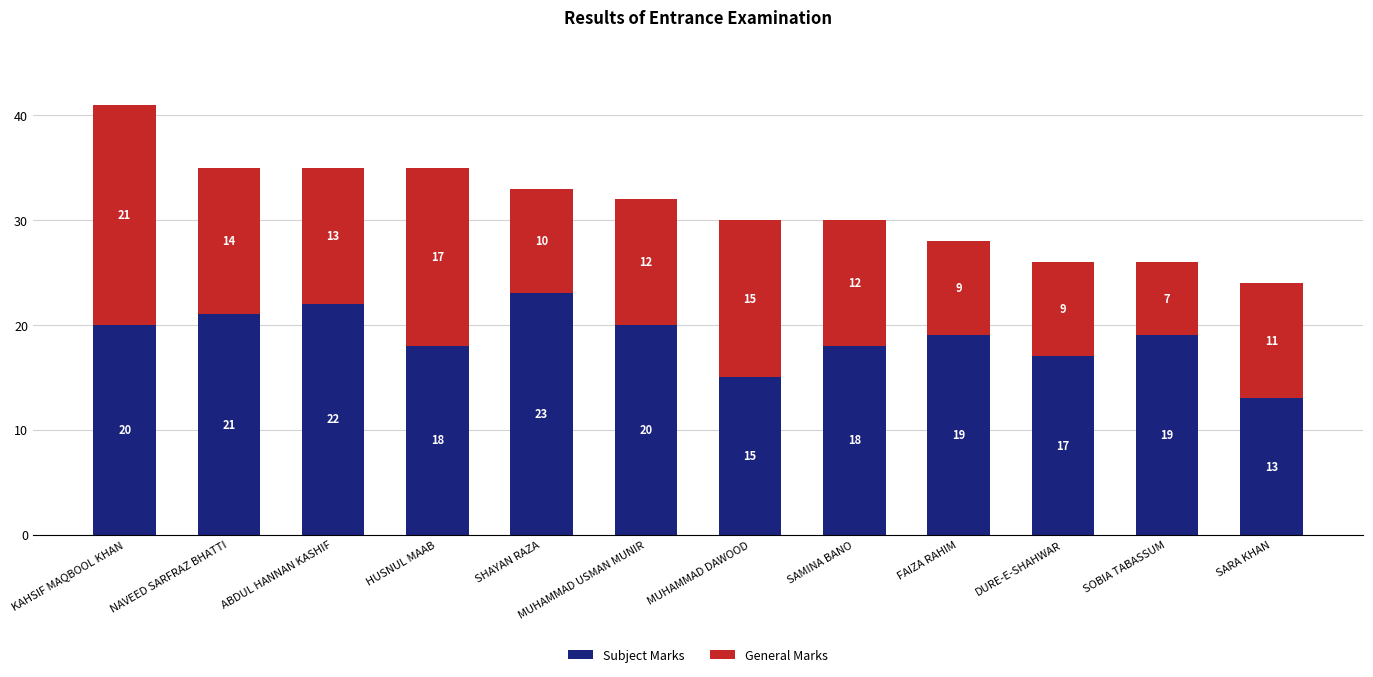

What are all the series names shown in the legend?

Subject Marks, General Marks